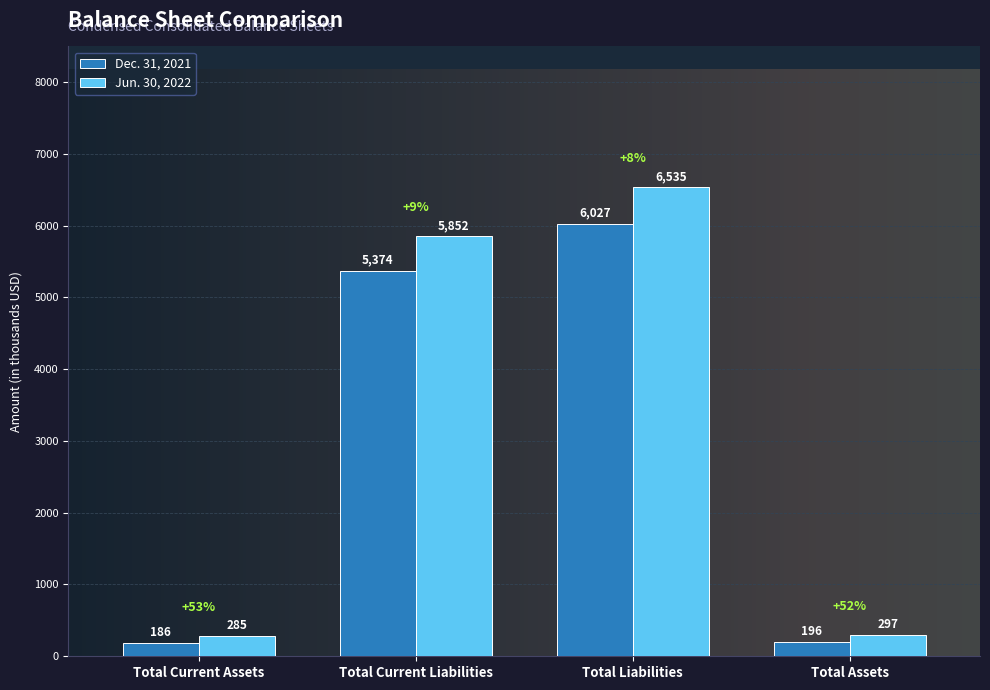

The Jun. 30, 2022 series shows 297 at Total Assets. True or false?

True